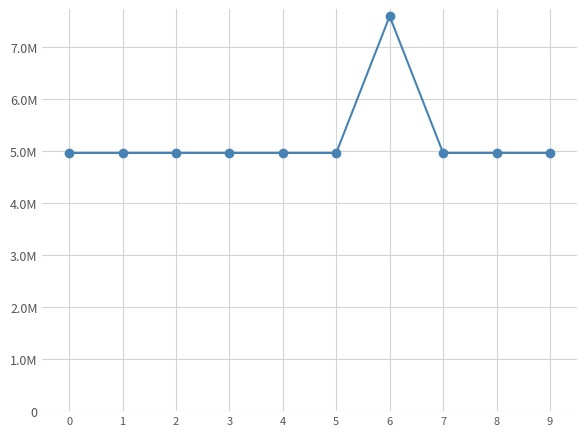

Which has a higher value, 9 or 7?

9